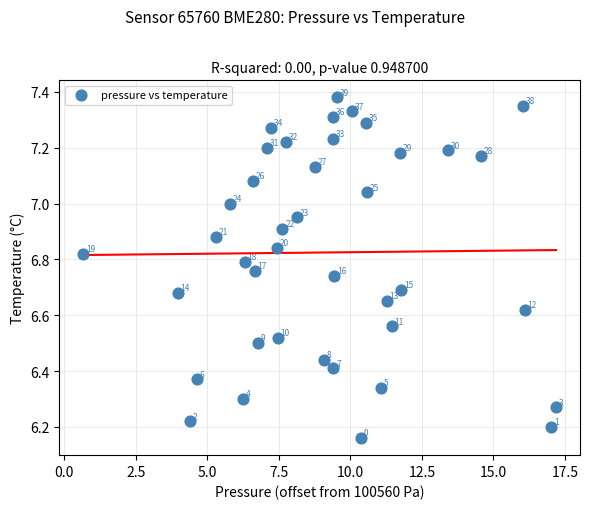

What is the range of X values (max minus min)?

16.5